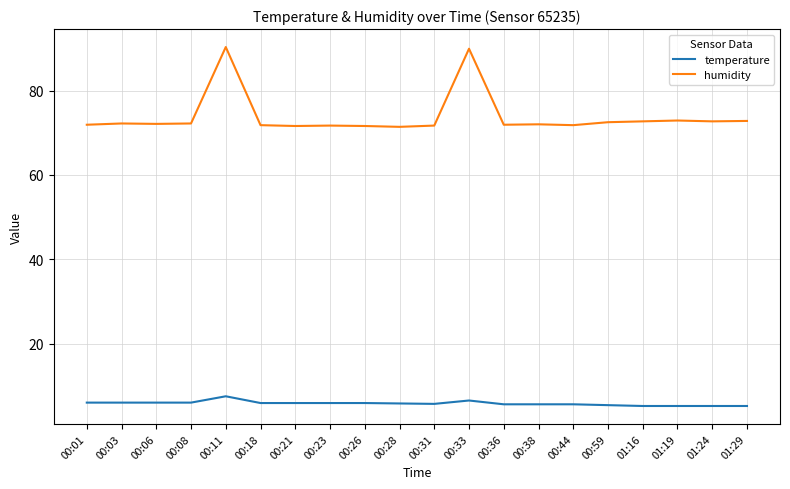

True or false: humidity has a value of 71.7 at 00:31.

True